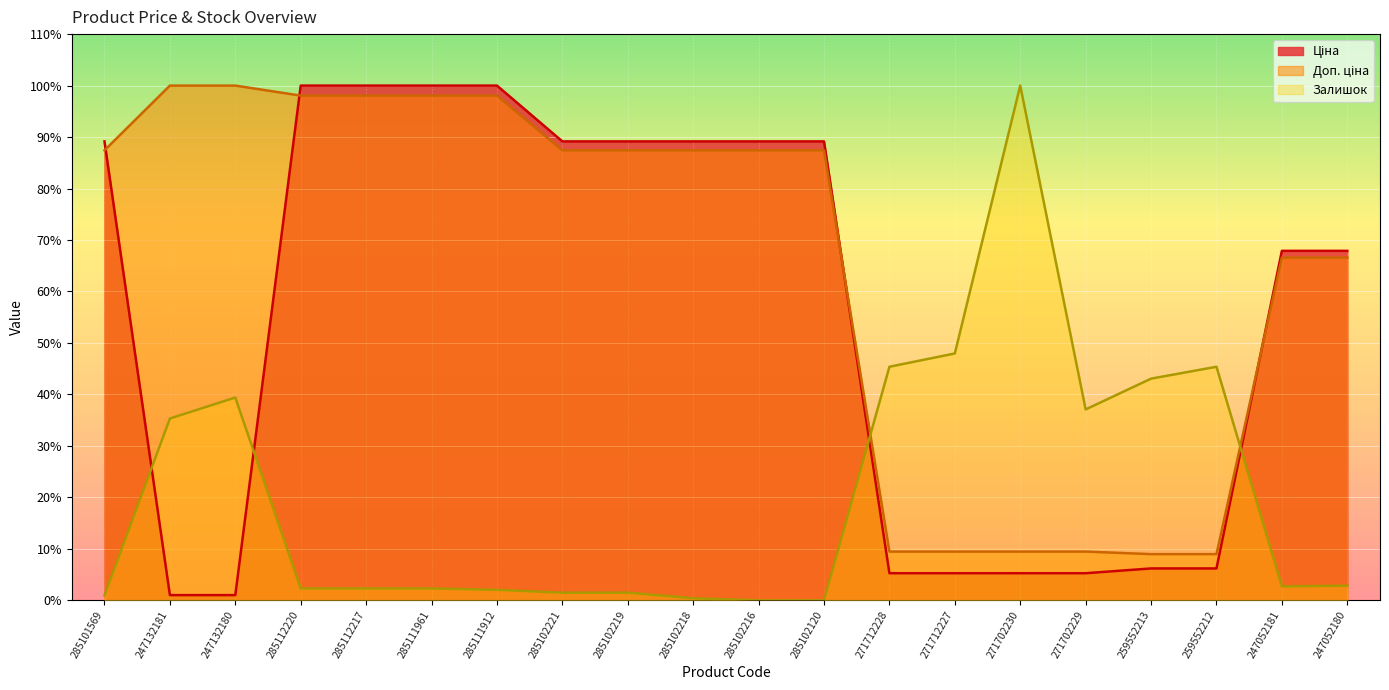

Reading right to left, what are all the values shown in this chart?

Ціна: 67.9	67.9	6.2	6.2	5.3	5.3	5.3	5.3	89.2	89.2	89.2	89.2	89.2	100.0	100.0	100.0	100.0	1.0	1.0	89.2
Доп. ціна: 66.6	66.6	9.0	9.0	9.5	9.5	9.5	9.5	87.4	87.4	87.4	87.4	87.4	98.1	98.1	98.1	98.1	100.0	100.0	87.4
Залишок: 2.9	2.7	45.4	43.1	37.1	100.0	48.0	45.4	0.0	0.0	0.4	1.5	1.5	2.0	2.3	2.3	2.3	39.4	35.3	1.0